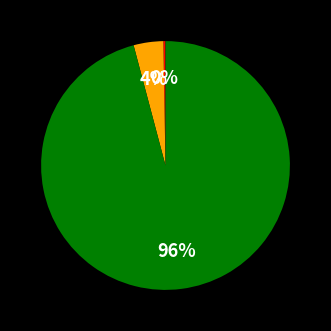

To the nearest percent, what is the difference between the largest and smallest slice percentages?

96%